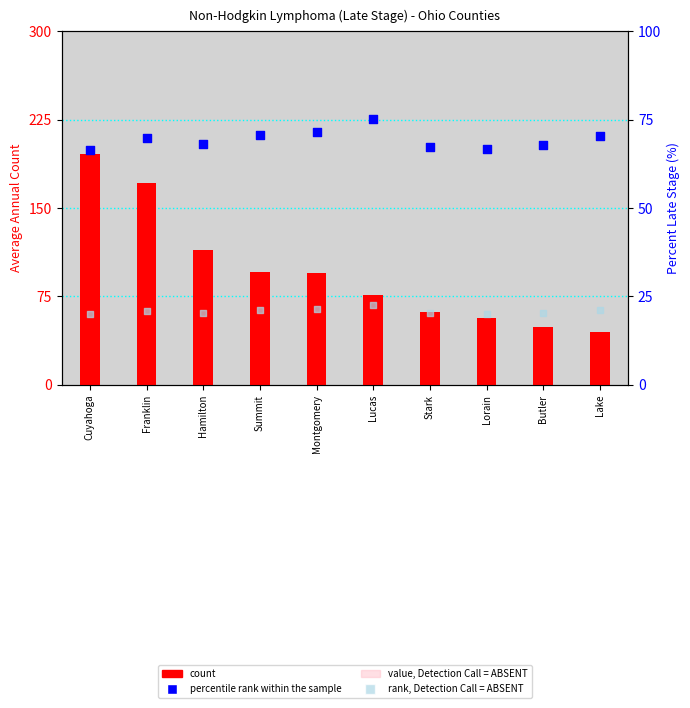

Which series has the largest total across all categories?

count